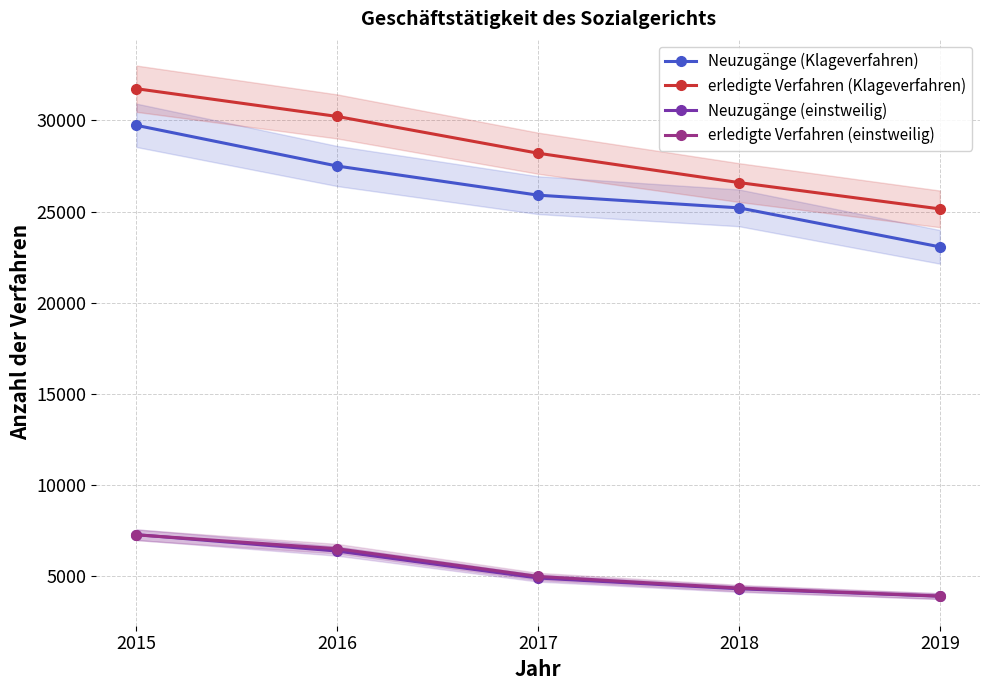

List the labels in order of Neuzugänge (einstweilig) value, largest first.

2015, 2016, 2017, 2018, 2019